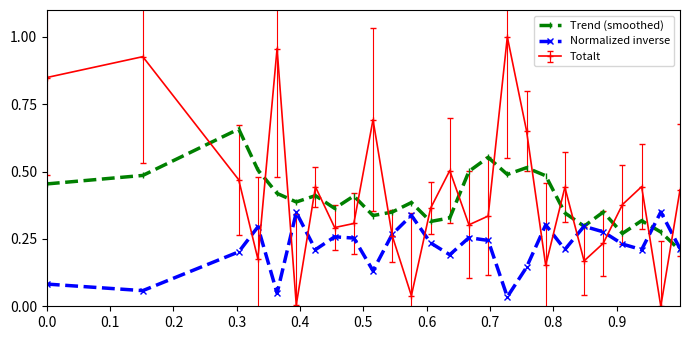

Which series has the widest spread of values?

Totalt